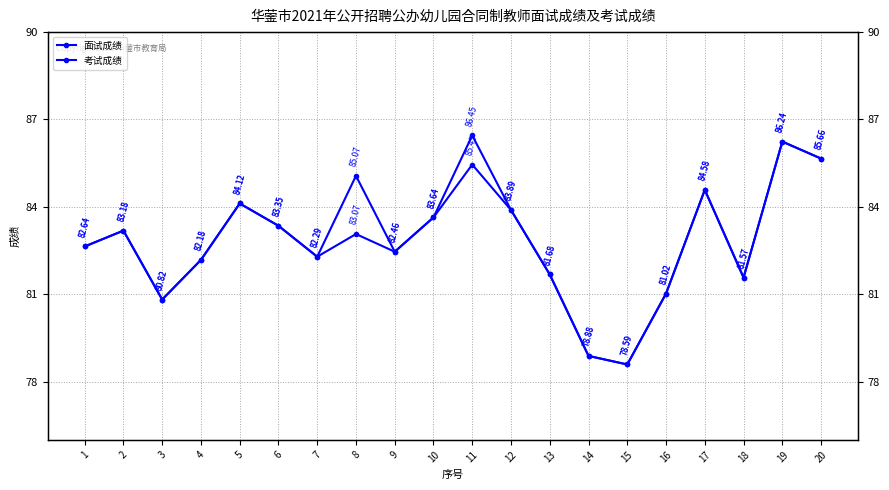

Reading left to right, list all the values displayed in this chart.

面试成绩: 1=82.6	2=83.2	3=80.8	4=82.2	5=84.1	6=83.3	7=82.3	8=83.1	9=82.5	10=83.6	11=85.5	12=83.9	13=81.7	14=78.9	15=78.6	16=81.0	17=84.6	18=81.6	19=86.2	20=85.7
考试成绩: 1=82.6	2=83.2	3=80.8	4=82.2	5=84.1	6=83.3	7=82.3	8=85.1	9=82.5	10=83.6	11=86.5	12=83.9	13=81.7	14=78.9	15=78.6	16=81.0	17=84.6	18=81.6	19=86.2	20=85.7